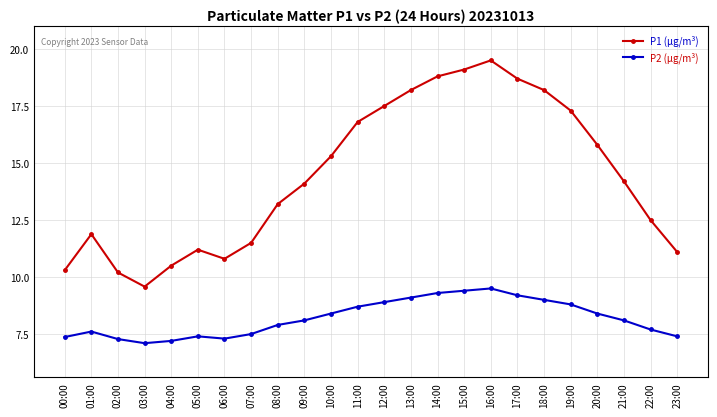

Reading right to left, transcribe all the data shown in this chart.

P1 (µg/m³): 11.1	12.5	14.2	15.8	17.3	18.2	18.7	19.5	19.1	18.8	18.2	17.5	16.8	15.3	14.1	13.2	11.5	10.8	11.2	10.5	9.6	10.2	11.9	10.3
P2 (µg/m³): 7.4	7.7	8.1	8.4	8.8	9.0	9.2	9.5	9.4	9.3	9.1	8.9	8.7	8.4	8.1	7.9	7.5	7.3	7.4	7.2	7.1	7.3	7.6	7.4